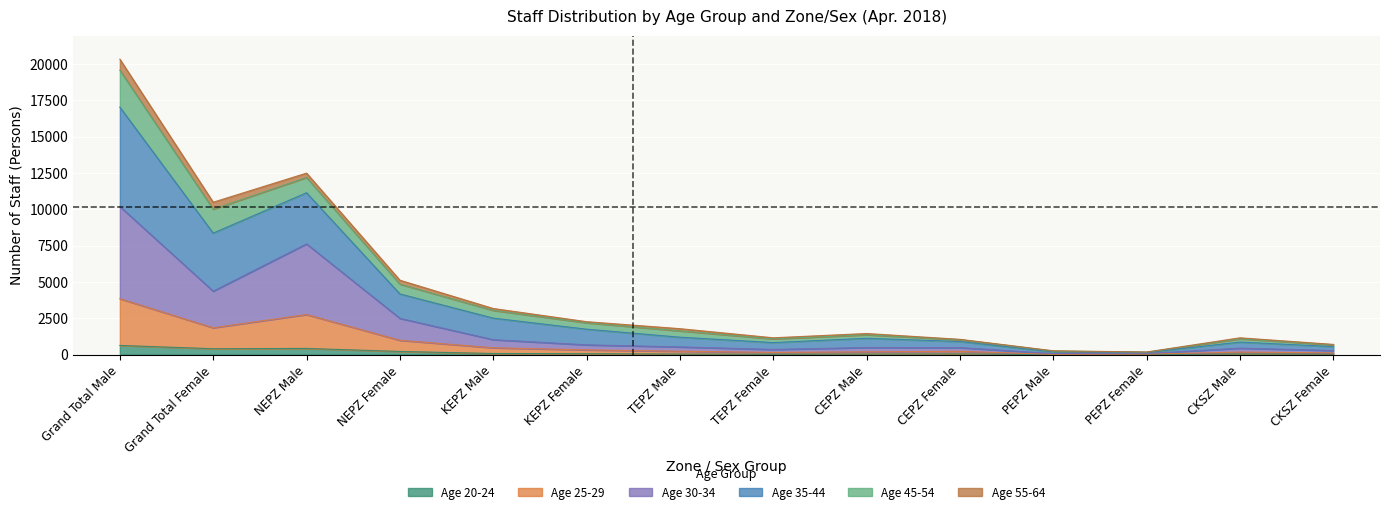

What is the sum of all 25-29 values?

11388